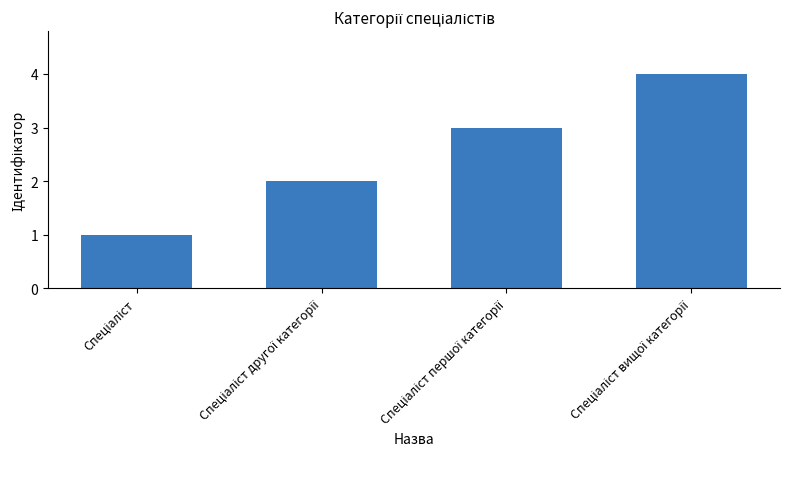

What is the maximum value shown in the chart?

4